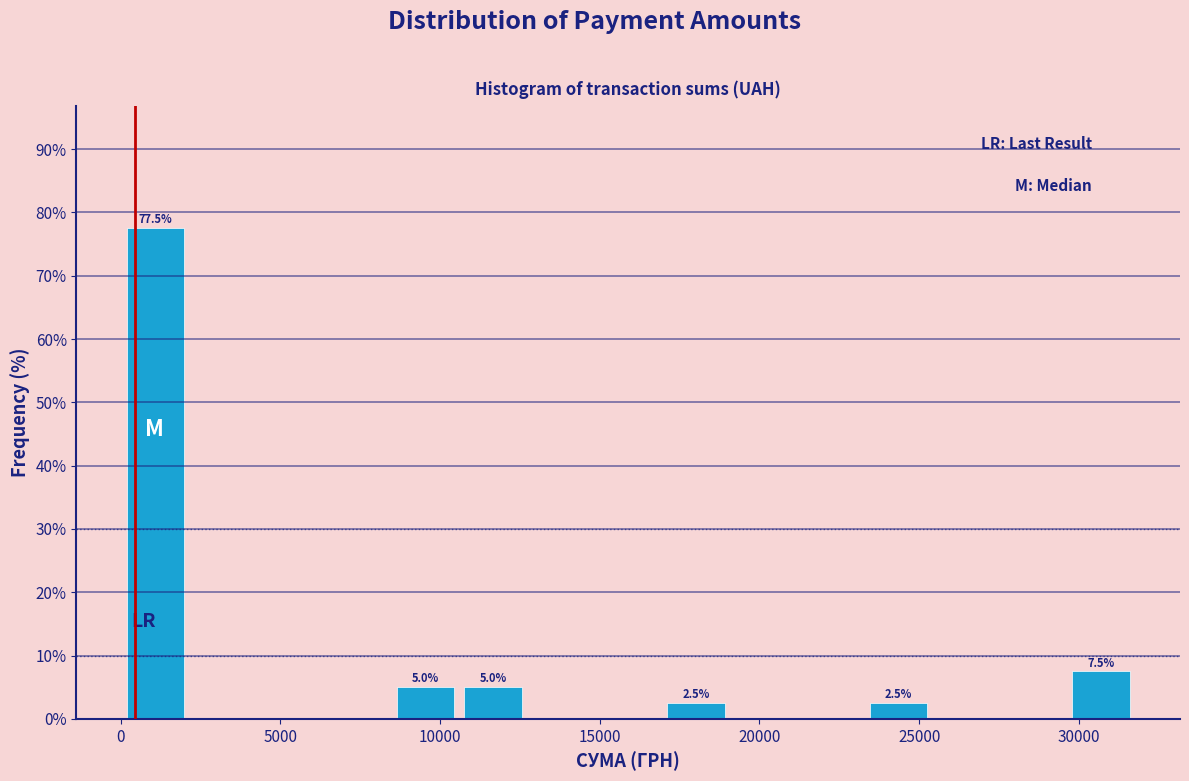

Which range on the x-axis has the tallest bar?

0 to 2000